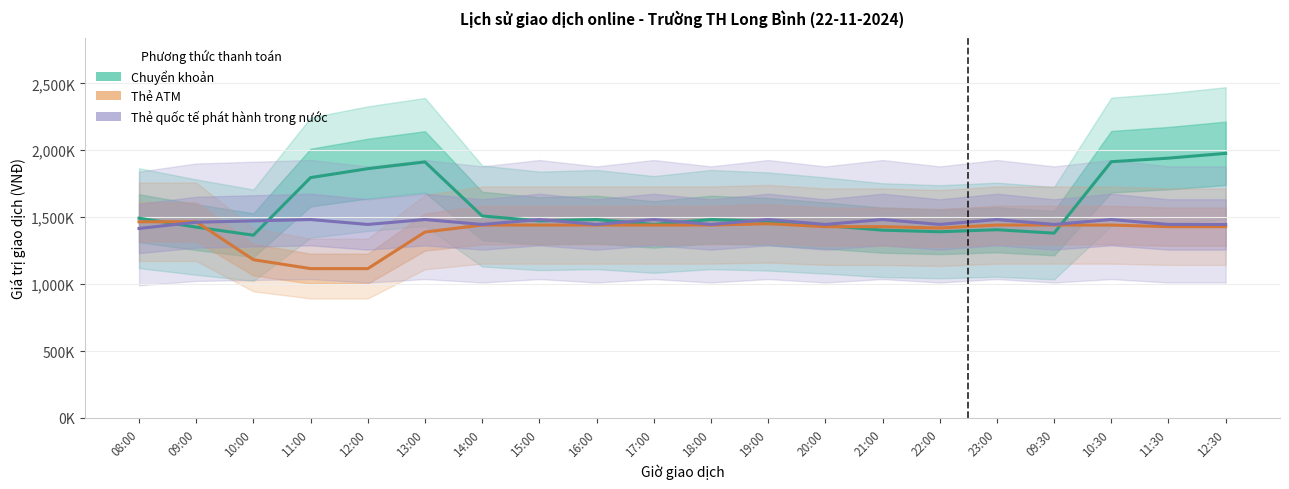

How many times do Thẻ ATM and Thẻ quốc tế phát hành trong nước cross each other?

1